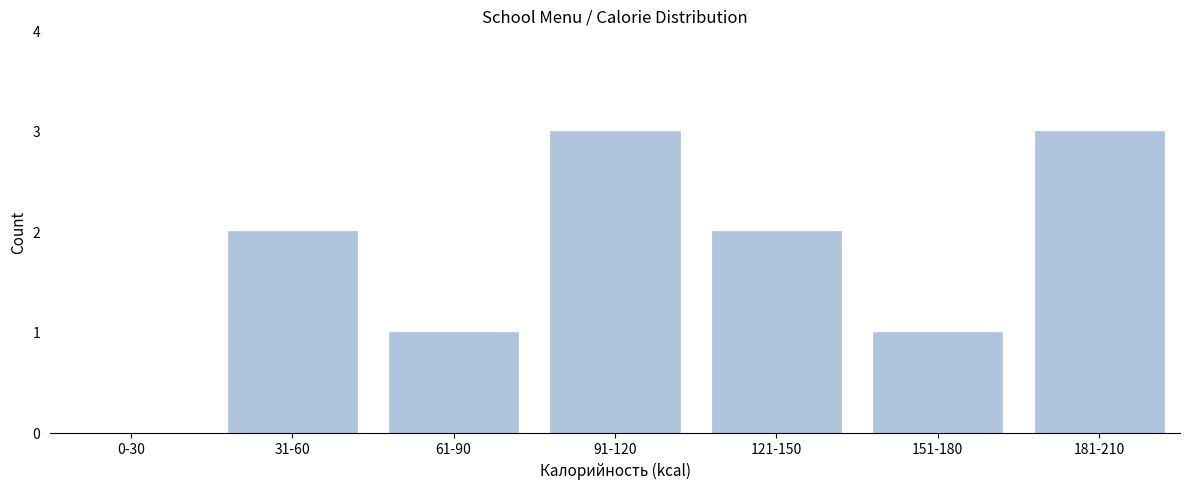

Reading left to right, what are all the values shown in this chart?

0-30=0	31-60=2	61-90=1	91-120=3	121-150=2	151-180=1	181-210=3